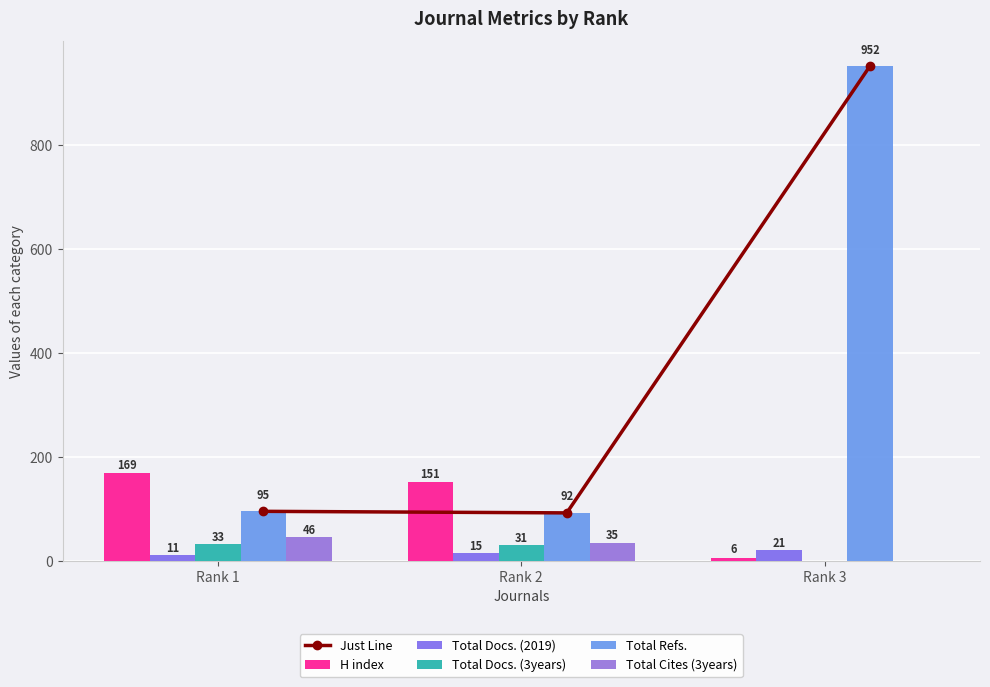

True or false: Just Line has a value of 160 at Rank 2.

False